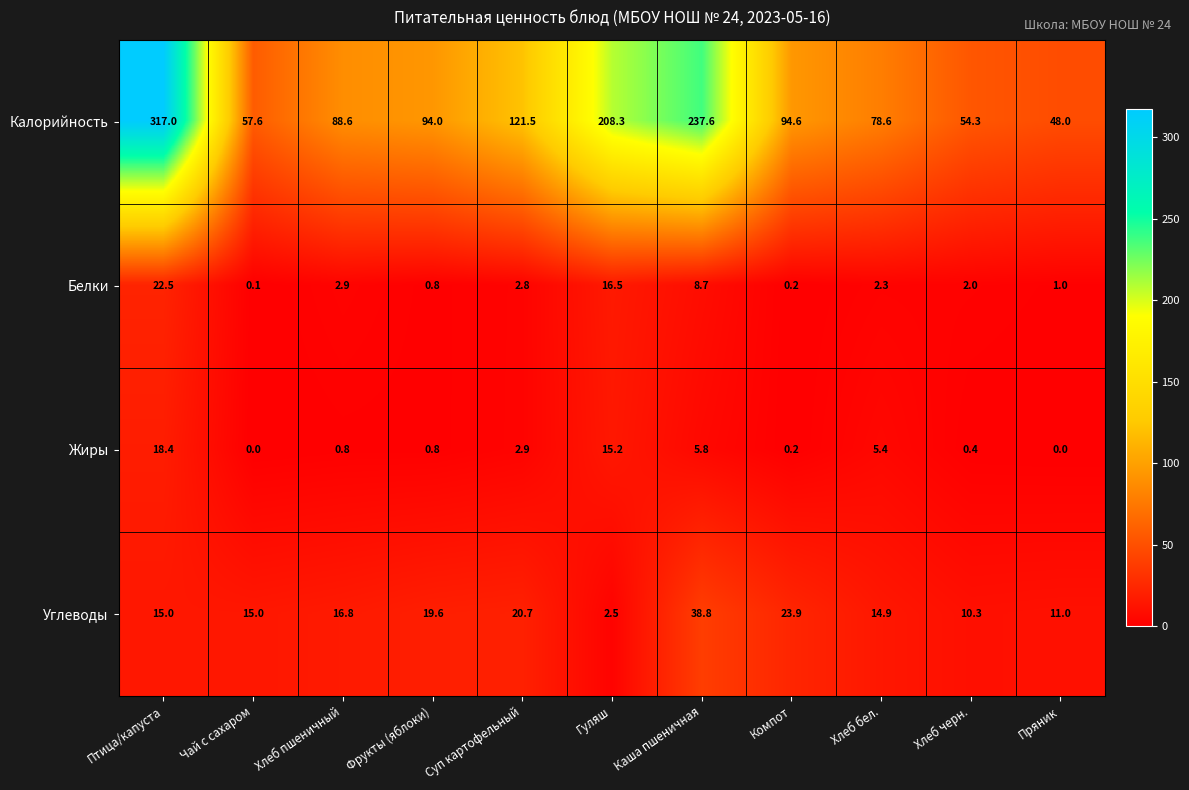

Which series has the largest range (max minus min)?

Калорийность